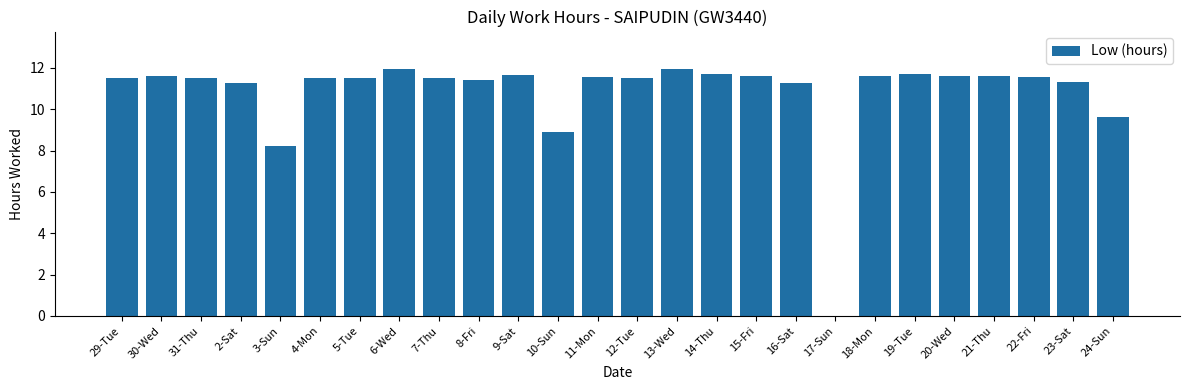

True or false: the data shows 11.5 at 31-Thu.

True